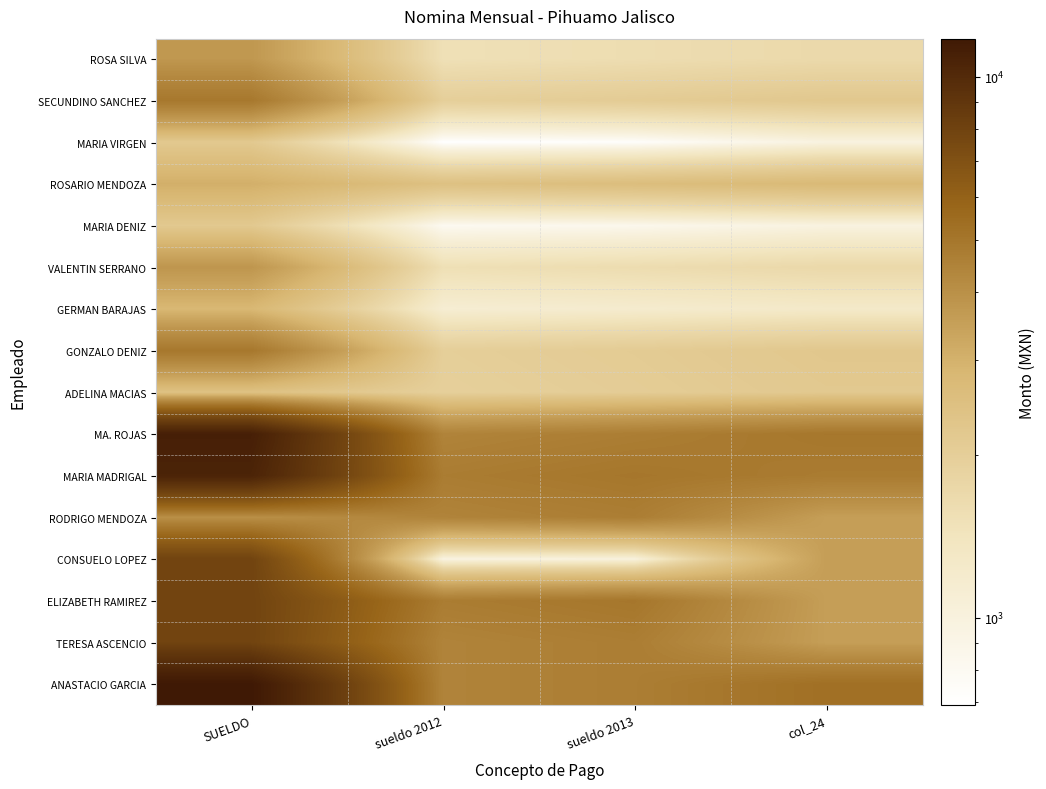

At which category is the sum across all series the highest?

SUELDO